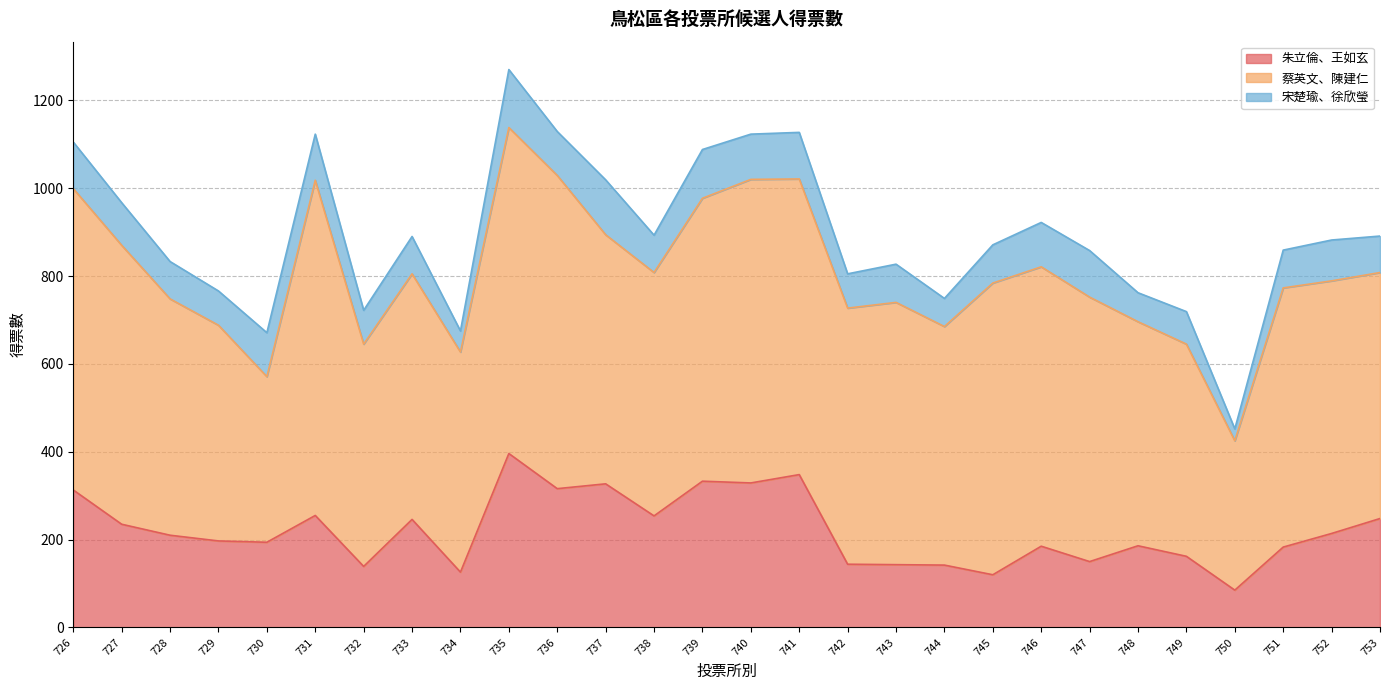

Which series has the largest total across all categories?

蔡英文、陳建仁